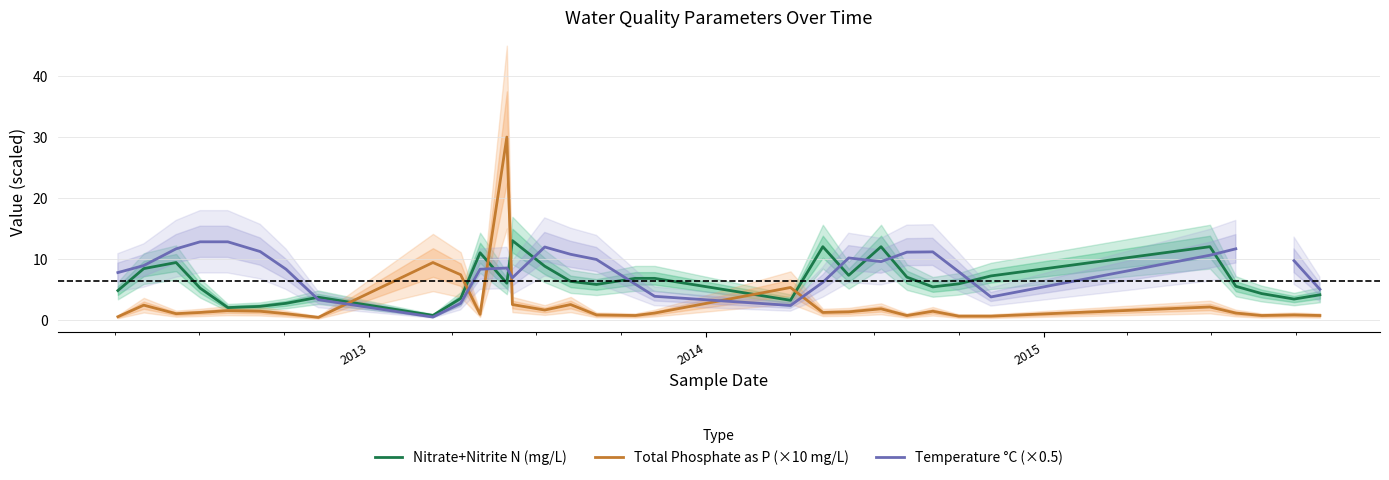

Which series ends up on top after the final intersection of Nitrate+Nitrite N (mg/L) and Total Phosphate as P (×10 mg/L)?

Nitrate+Nitrite N (mg/L)